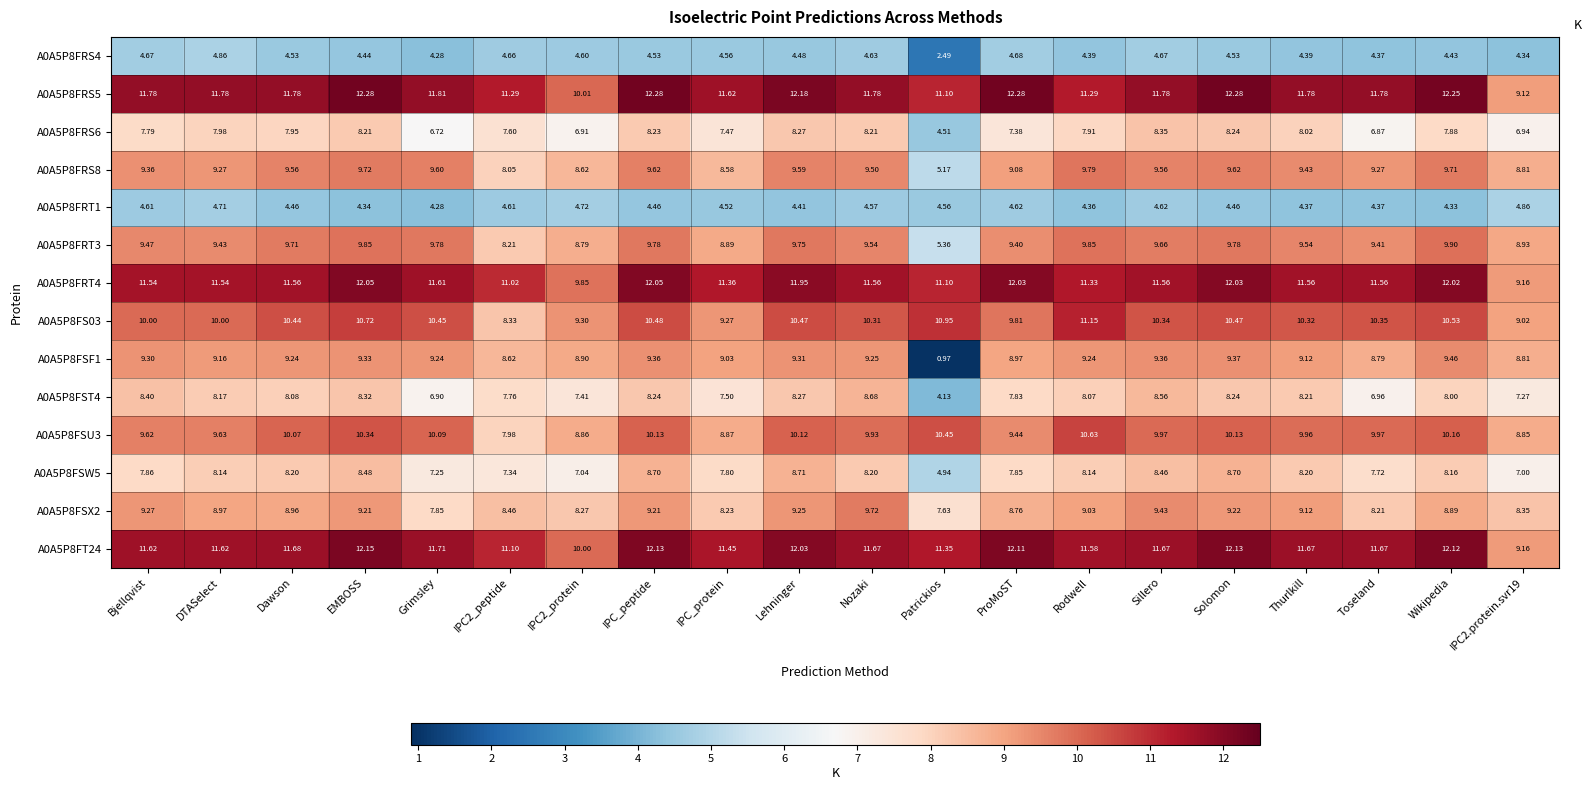

Is the value of A0A5P8FRS8 at Lehninger greater than the value of A0A5P8FRS6 at Solomon?

Yes